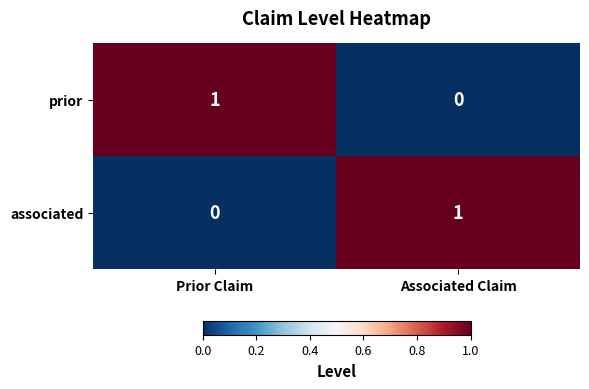

At which label is prior closest to 0?

Associated Claim